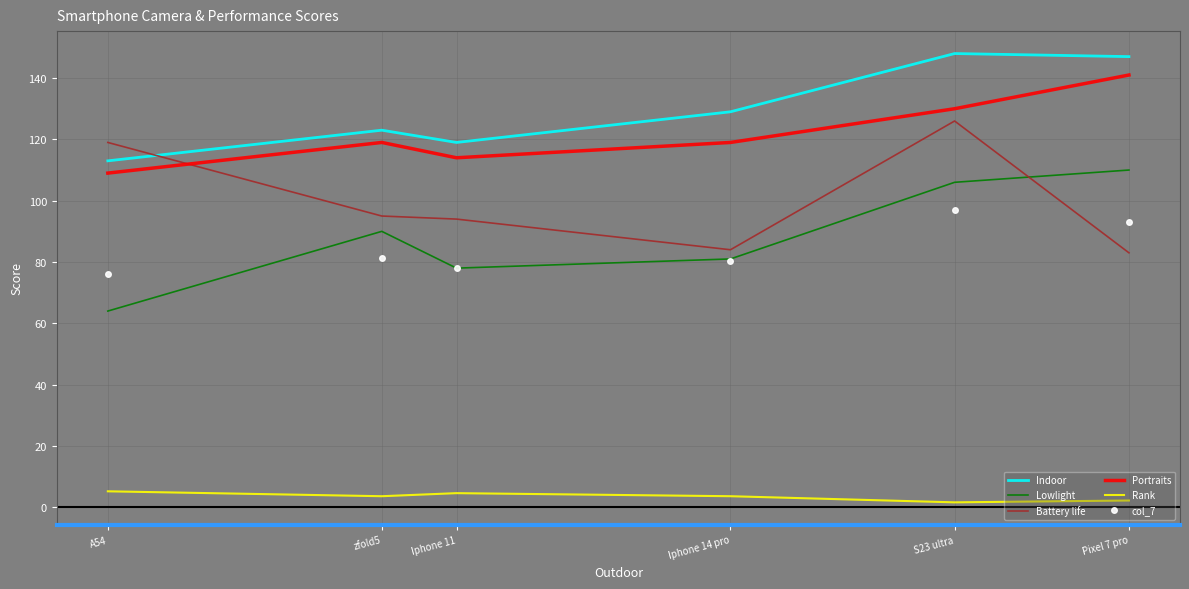

True or false: Rank and Indoor intersect in this chart.

False